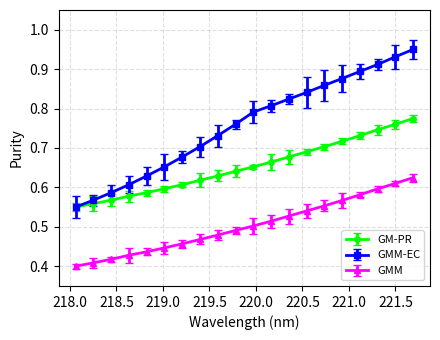

True or false: GMM and GMM-EC intersect in this chart.

False